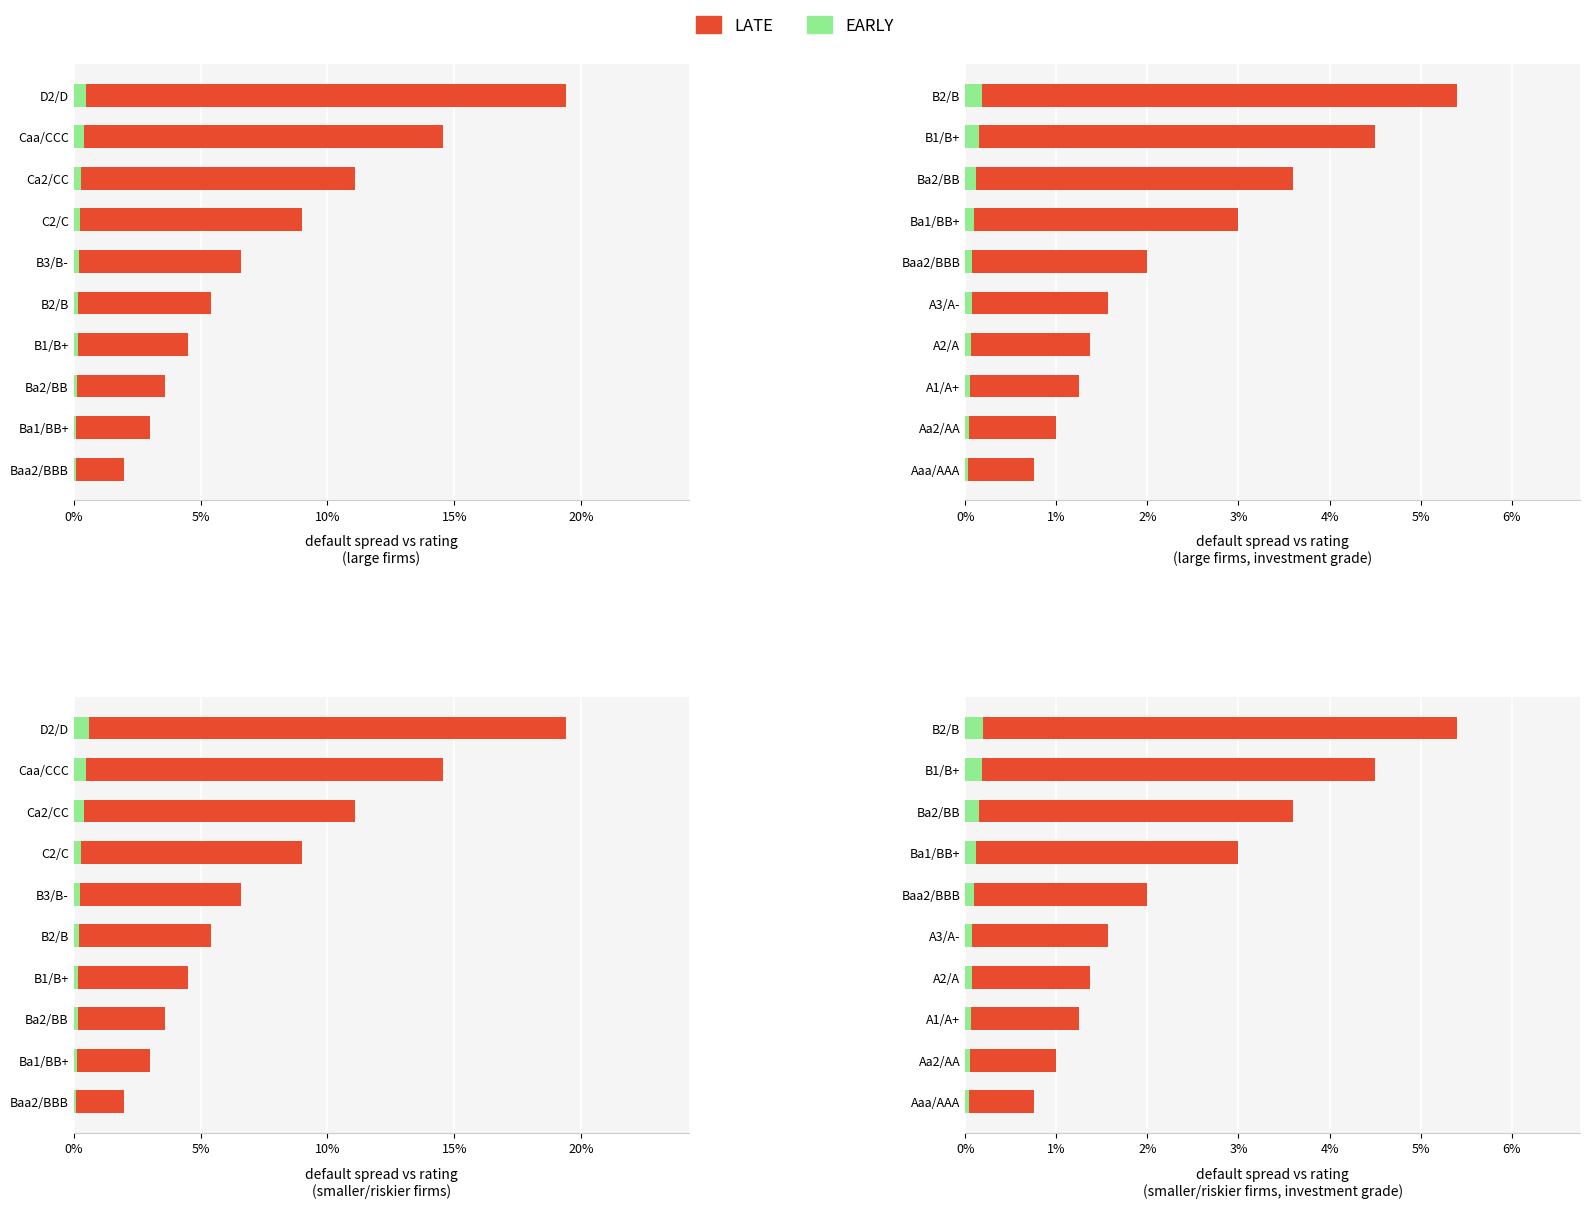

True or false: LATE has a value of 0.0 at A3/A-.

True